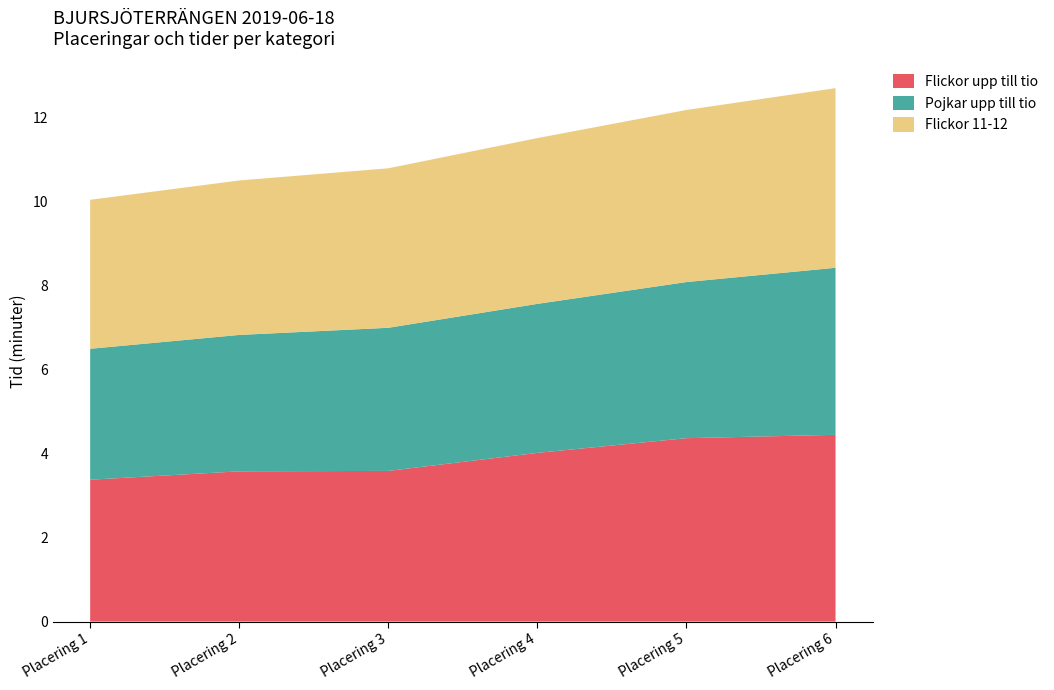

Reading left to right, extract all data points from this chart.

Flickor upp till tio: 3.4	3.6	3.6	4.0	4.4	4.5
Pojkar upp till tio: 3.1	3.2	3.4	3.5	3.7	4.0
Flickor 11-12: 3.5	3.7	3.8	4.0	4.1	4.3